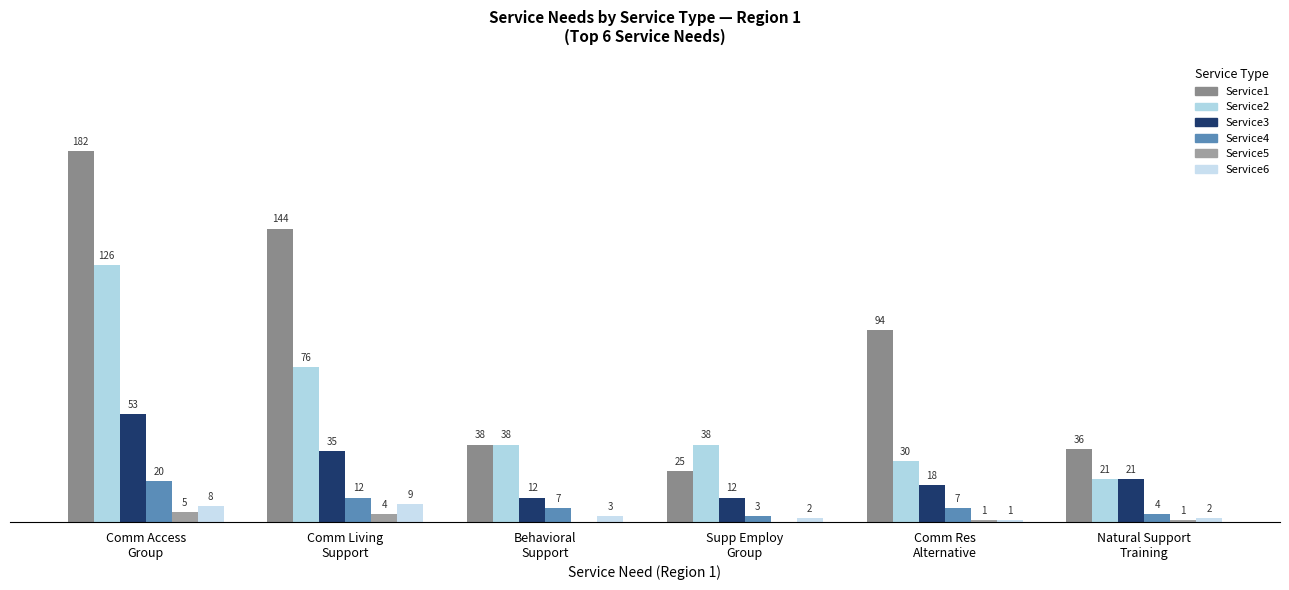

What is the difference between the Service4 values at Comm Res
Alternative and Comm Access
Group?

13